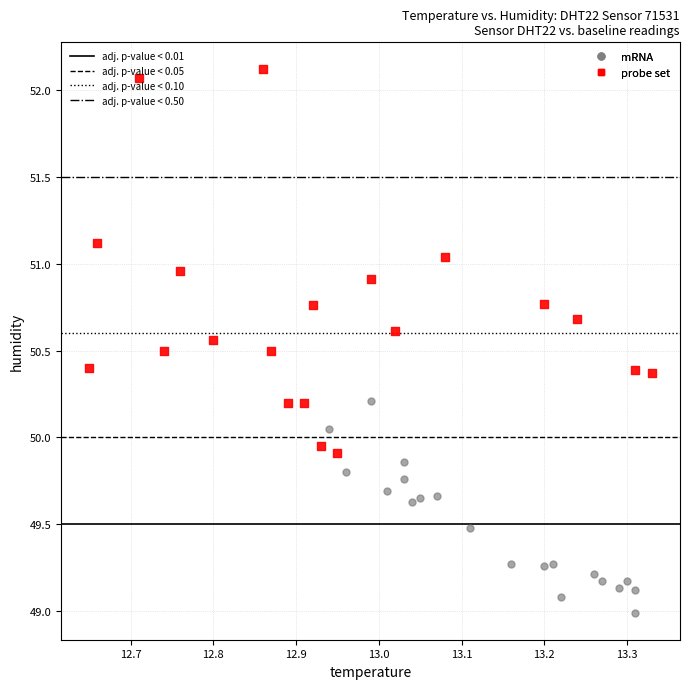

Which series has the largest Y range (max minus min)?

probe set